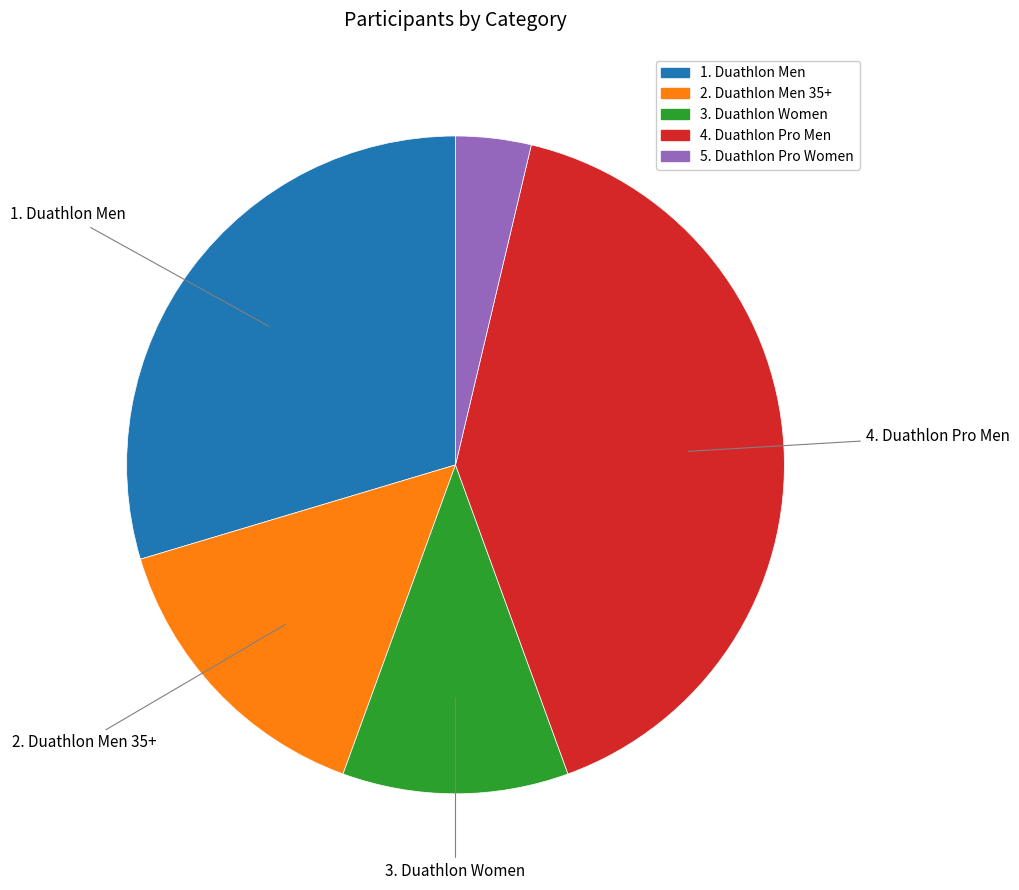

Is the sum of 5. Duathlon Pro Women and 2. Duathlon Men 35+ greater than half?

No